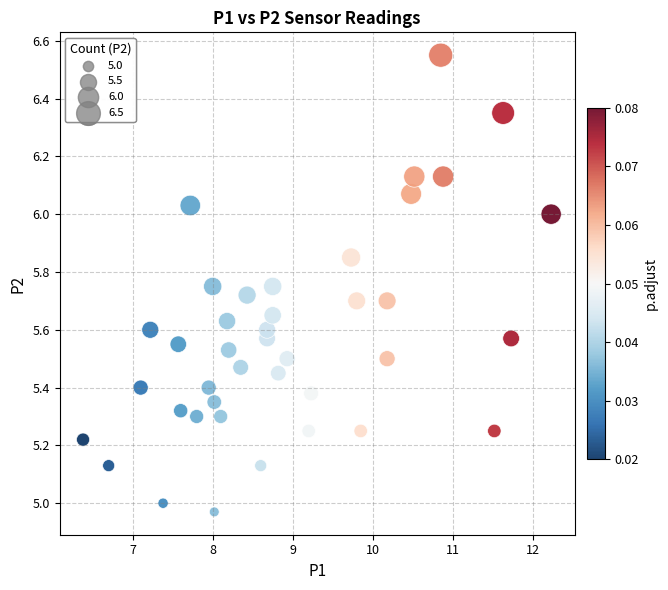

What is the range of Y values (max minus min)?

1.6